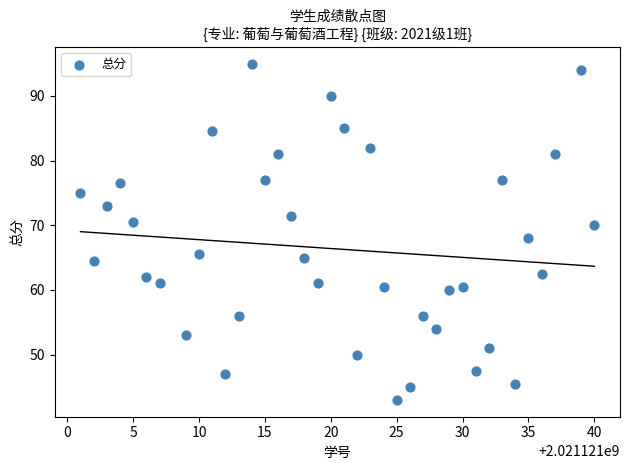

What is the range of Y values (max minus min)?

52.0